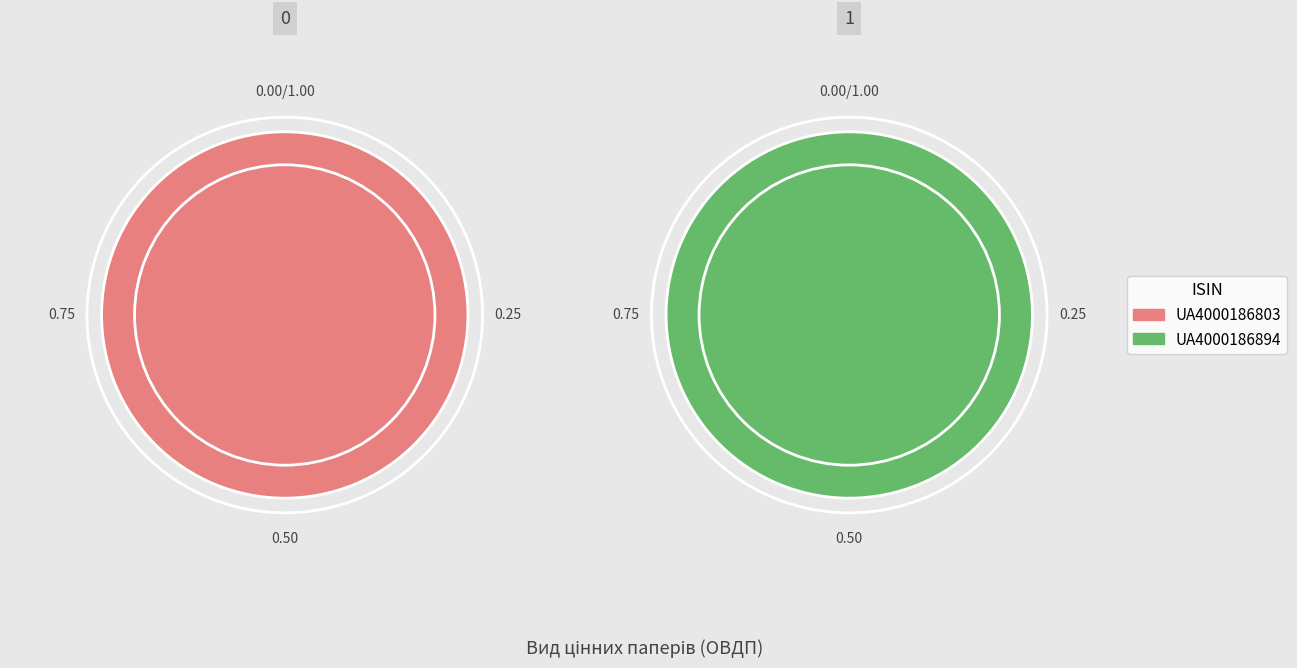

Combined, what portion of the pie is UA4000186894 and UA4000186803?

100.0%